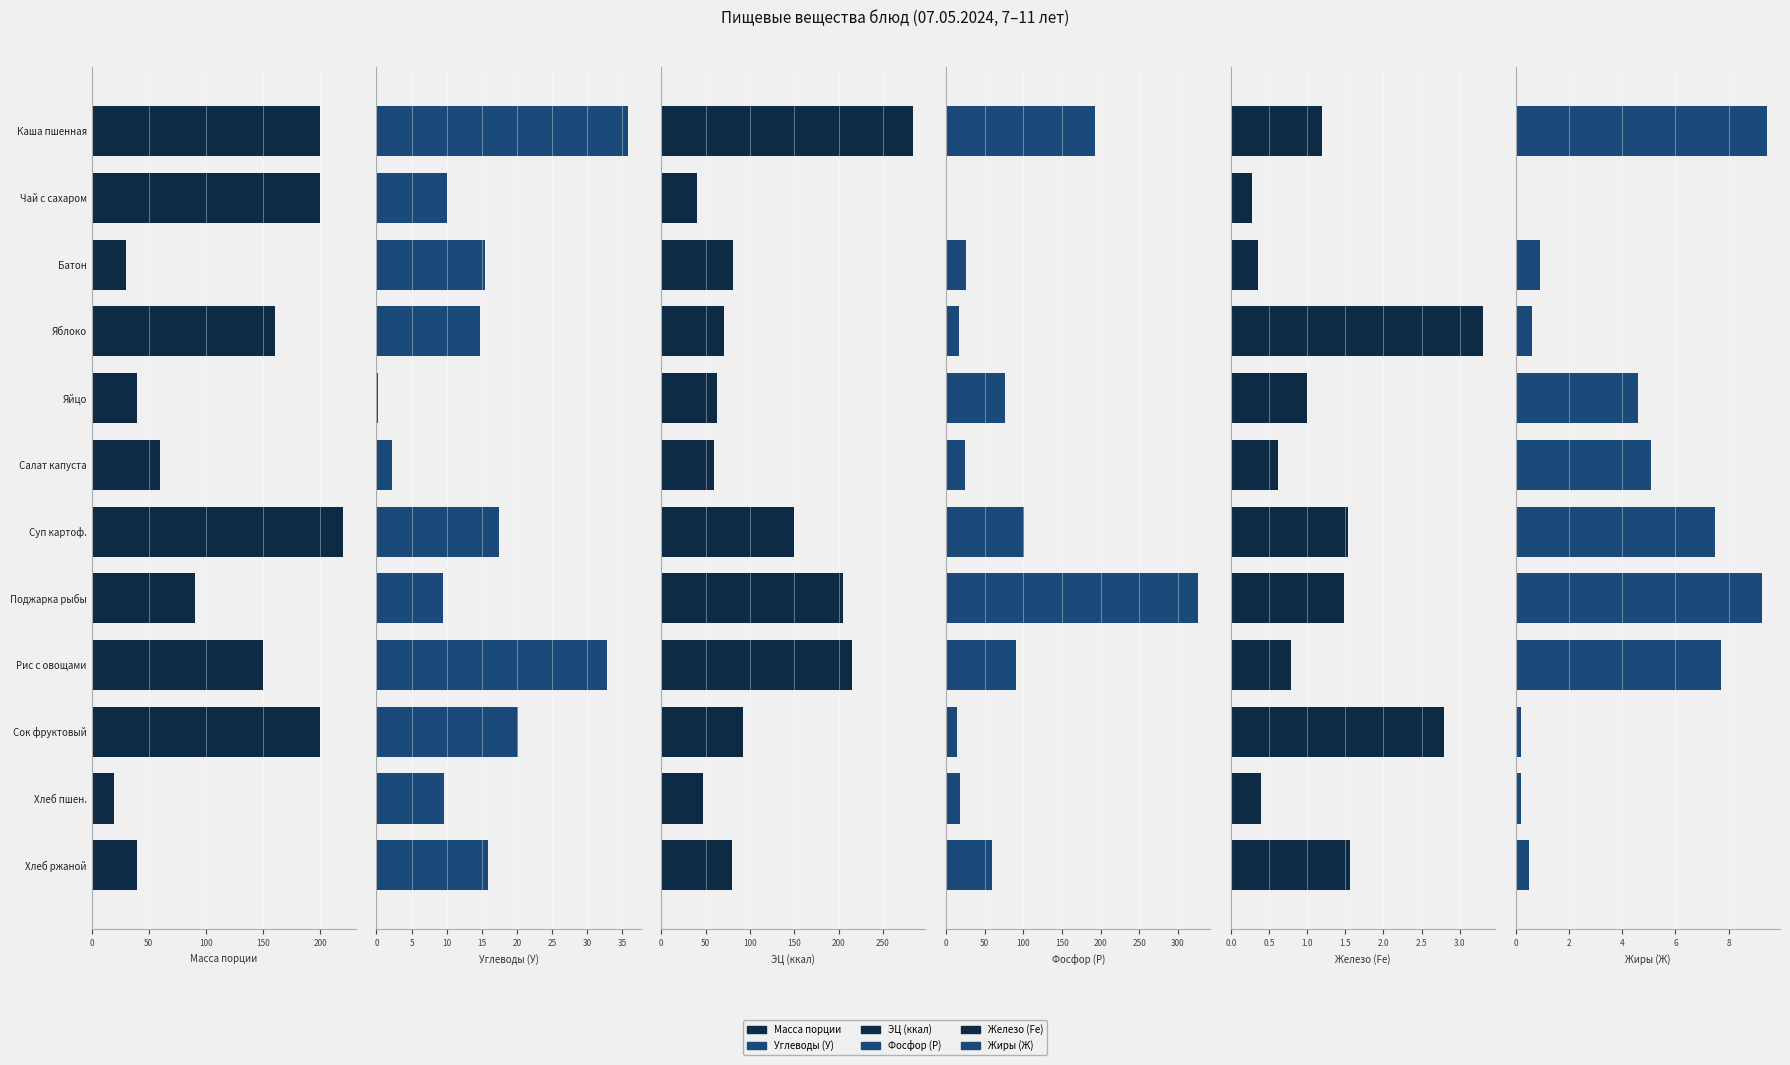

True or false: Масса порции has a value of 220.0 at Суп картоф..

True